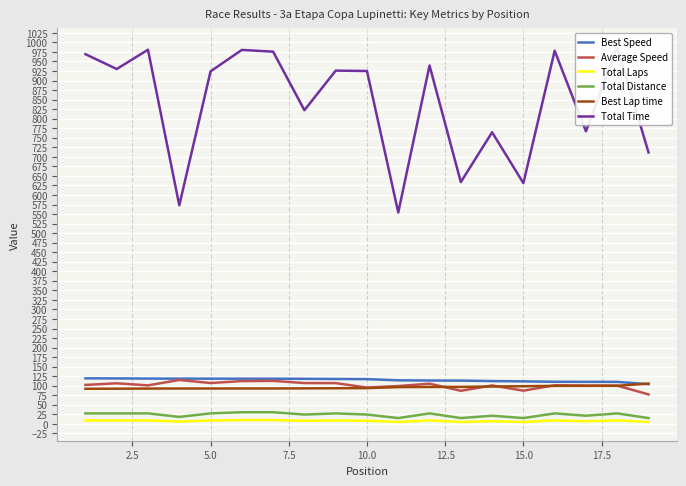

What is the highest value of the Average Speed series?

115.2